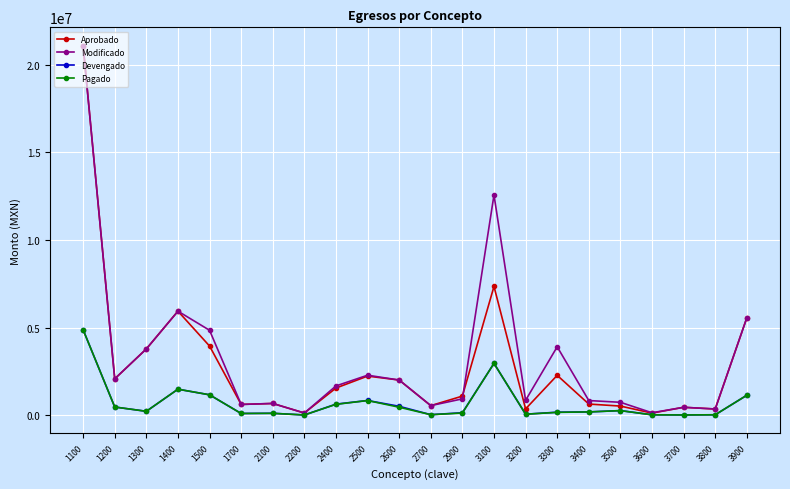

What is the value of the Pagado point at the 22nd from the left?

1130865.0